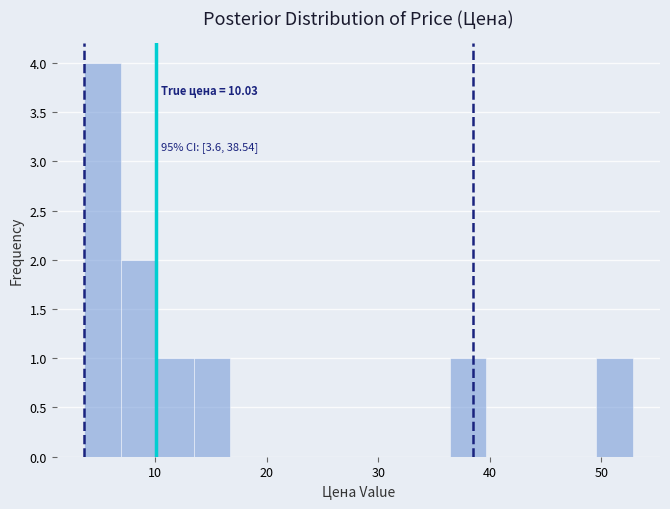

Around what value on the x-axis is the tallest bar? Give the approximate position of its centre, as read against the axis.

5